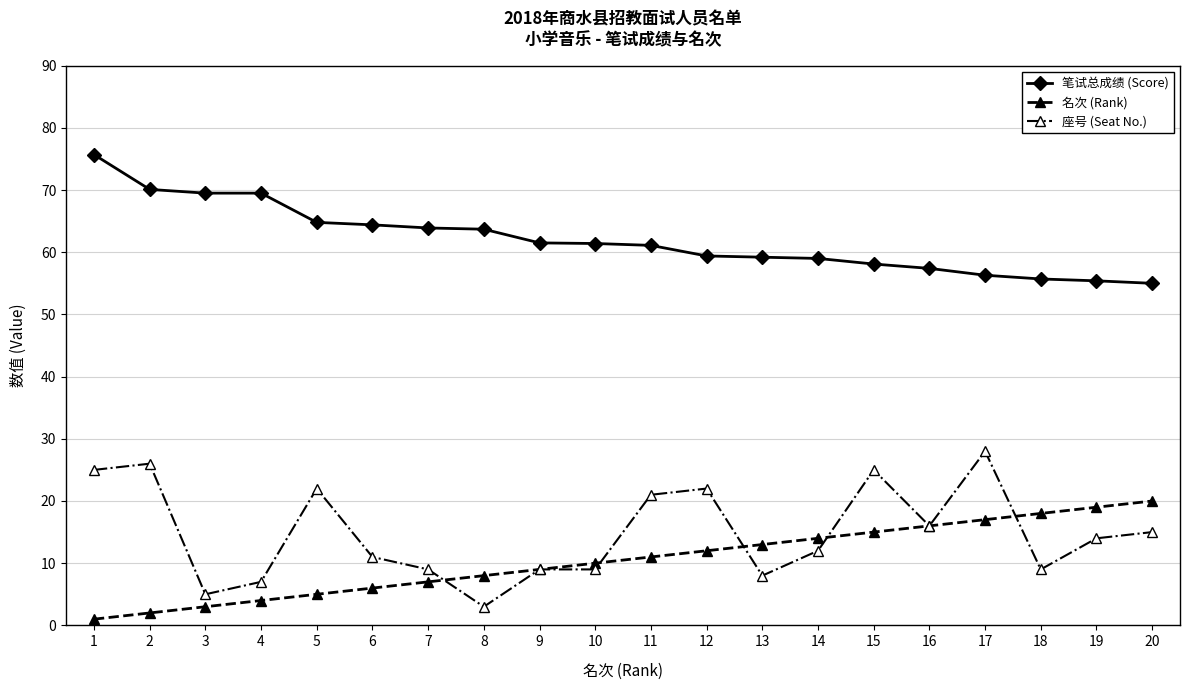

Which series has the largest total across all categories?

笔试总成绩 (Score)